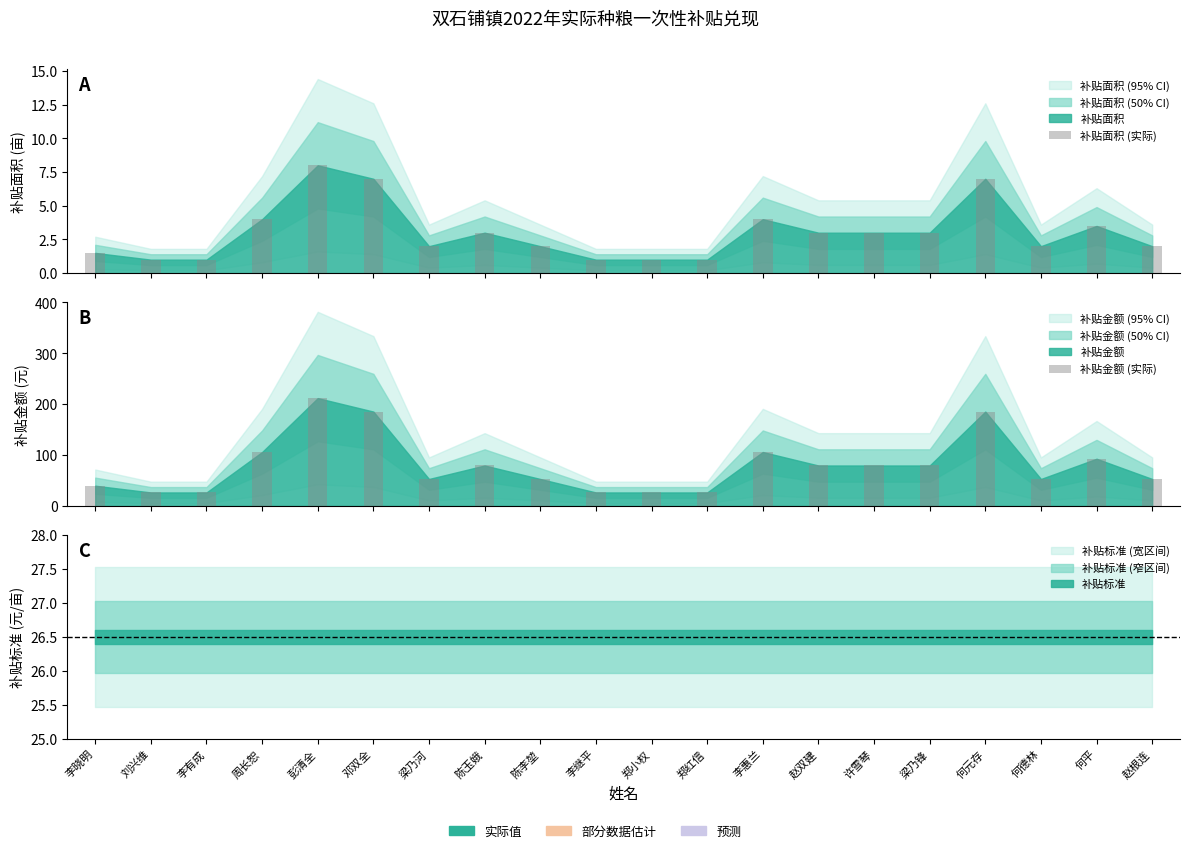

What is the total value across all series at 赵根连?

55.0